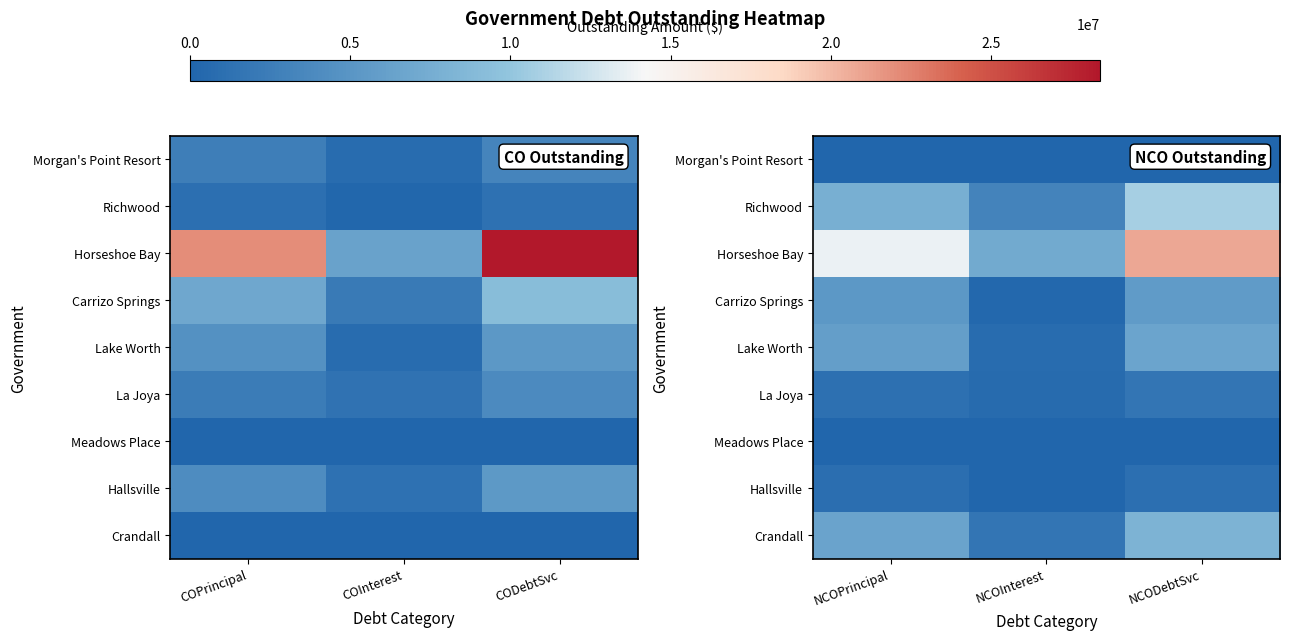

Which has a higher value, CODebtSvc or COPrincipal?

CODebtSvc